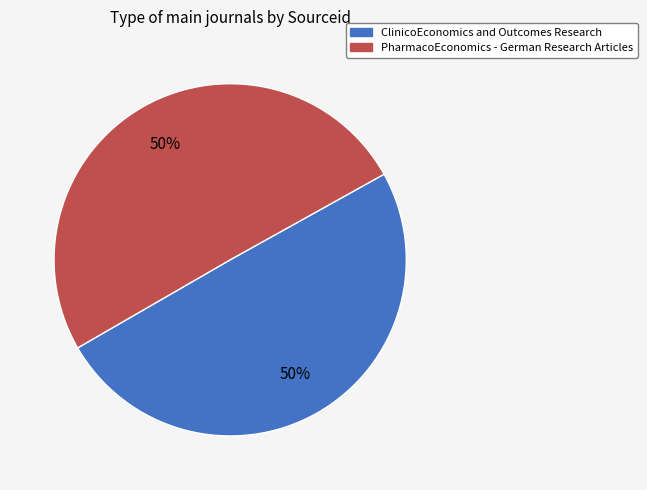

Do PharmacoEconomics - German Research Articles and ClinicoEconomics and Outcomes Research together represent more than half of the pie?

Yes